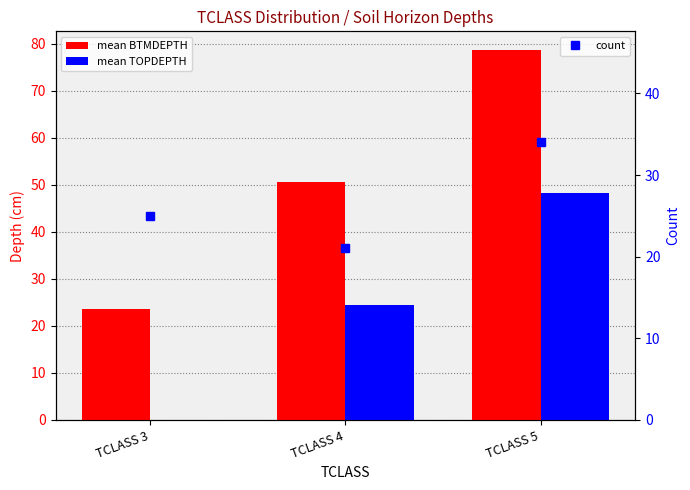

The value of mean BTMDEPTH at TCLASS 4 is 50.6. True or false?

True